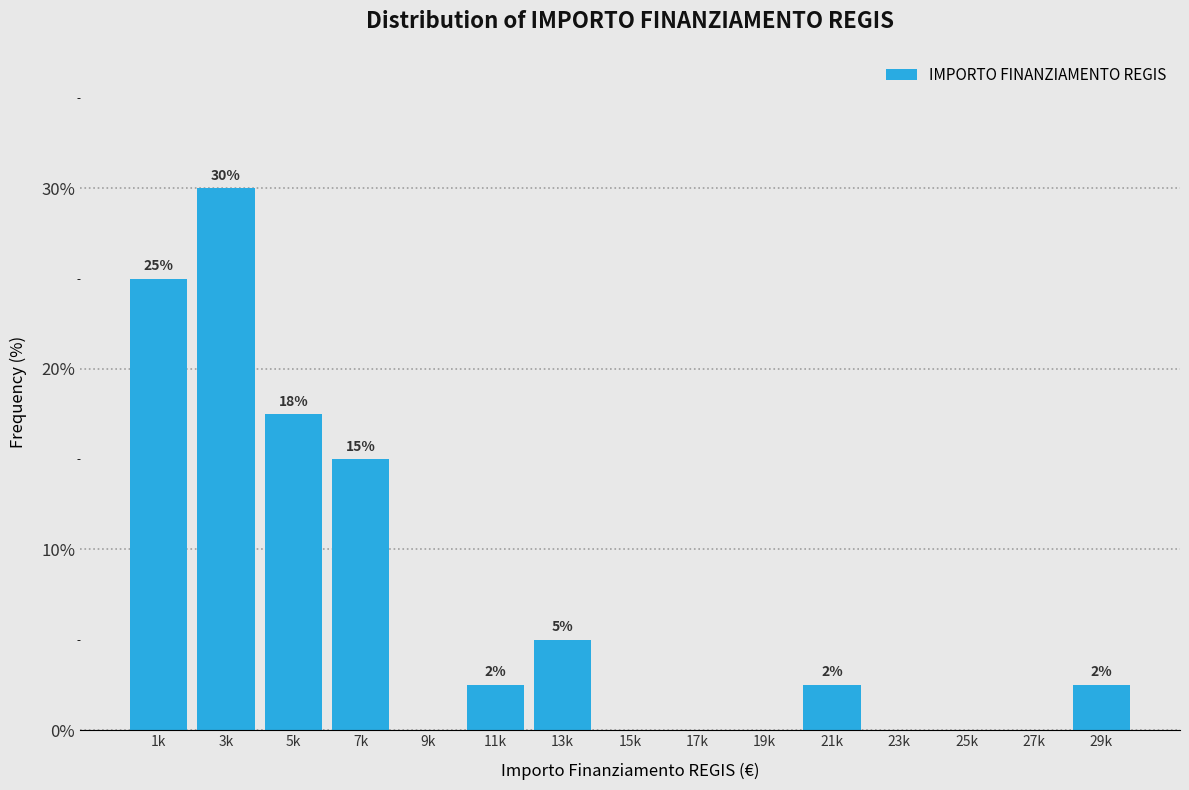

What is the maximum value shown in the chart?

30.0